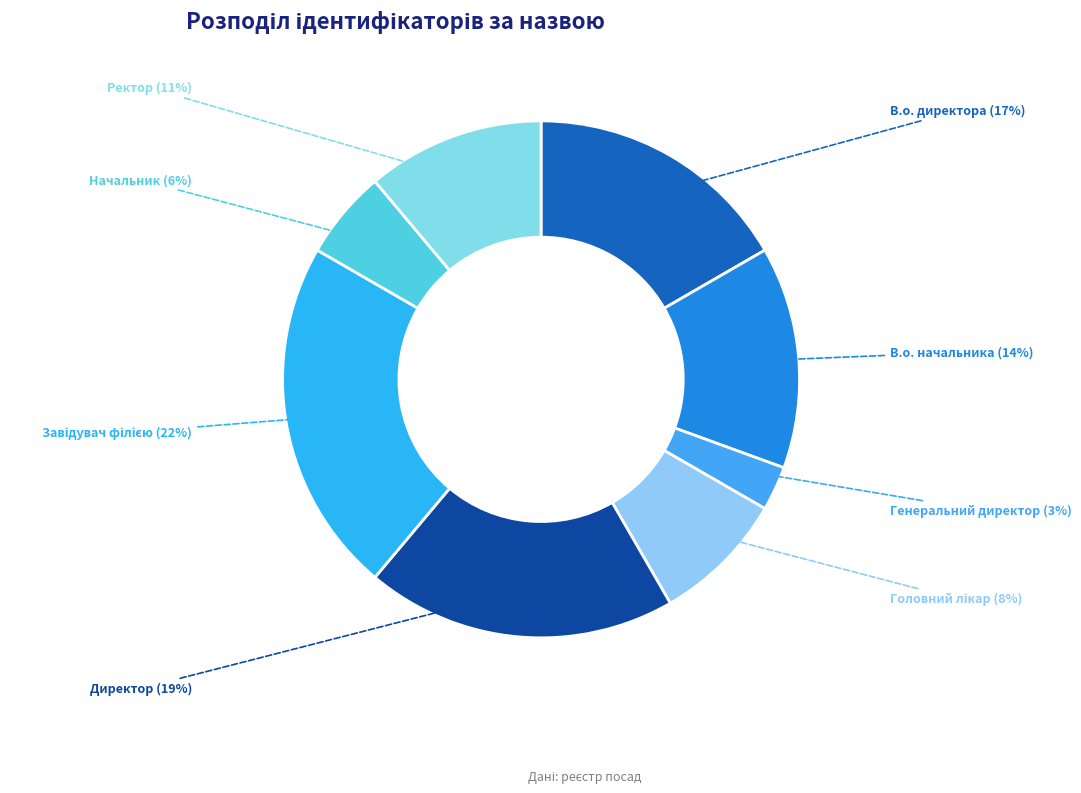

What is the smallest slice in the pie chart?

Генеральний директор